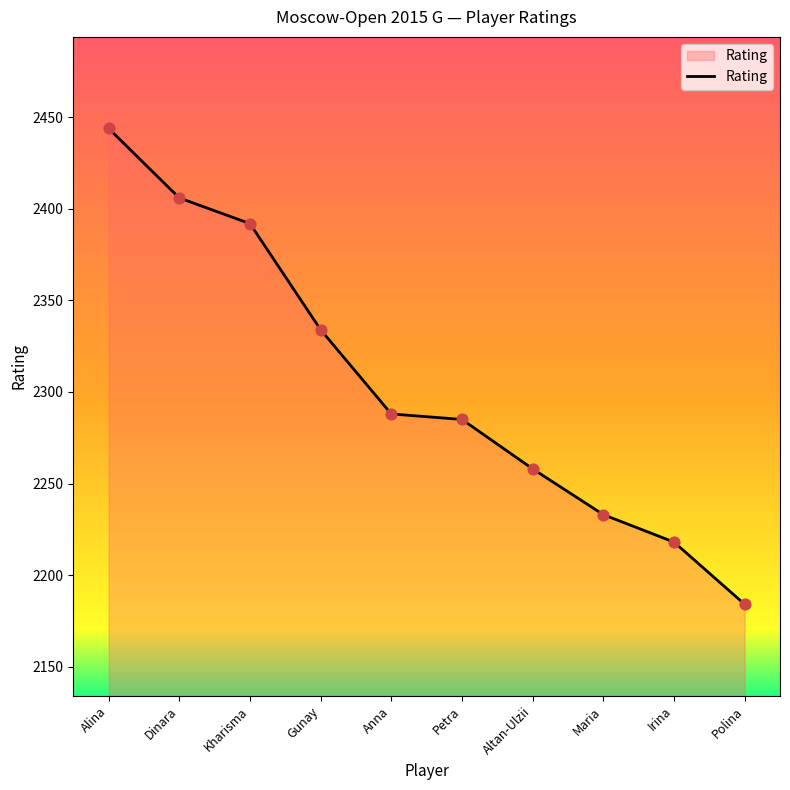

Between Irina and Altan-Ulzii, which is larger?

Altan-Ulzii